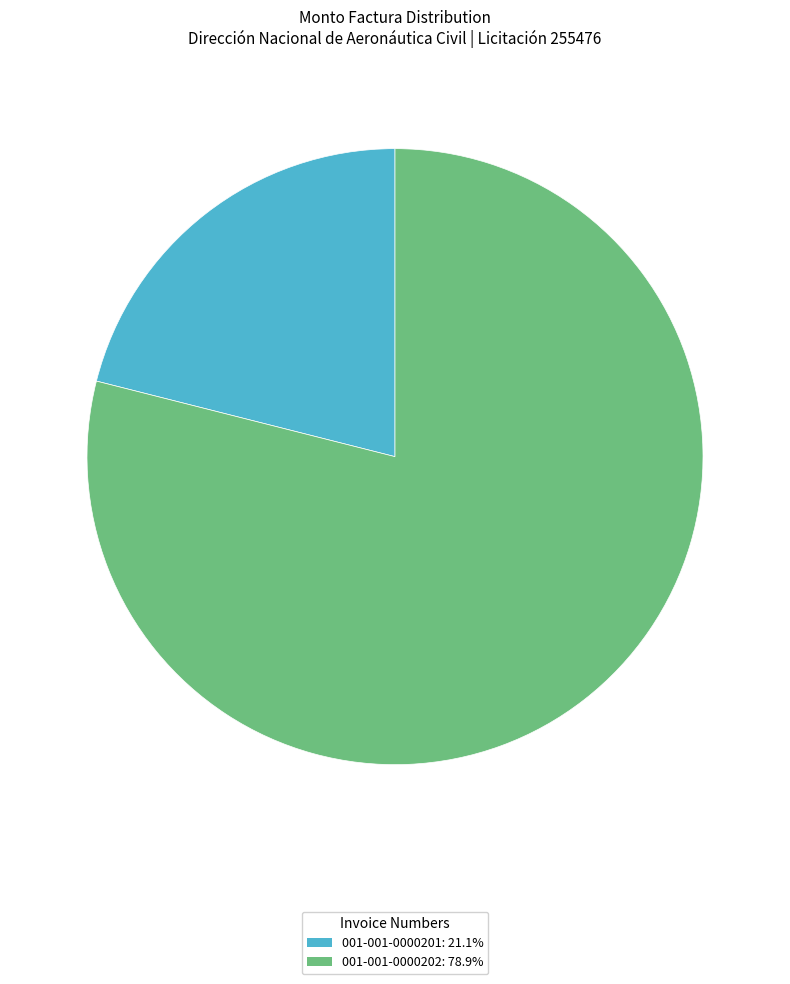

Combined, do 001-001-0000202 and 001-001-0000201 account for over 50%?

Yes